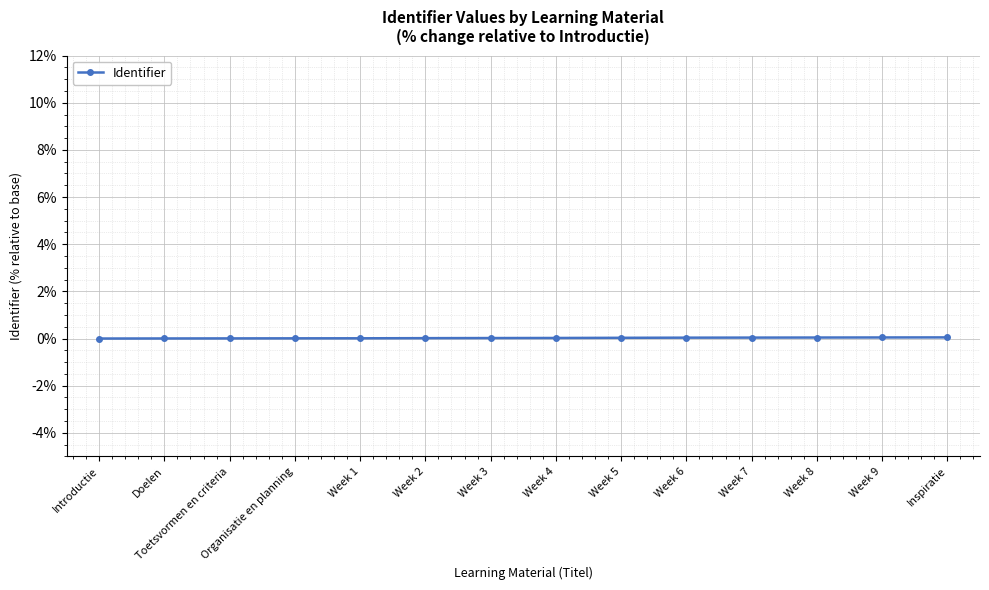

Is this an area chart (filled region under the line)?

No